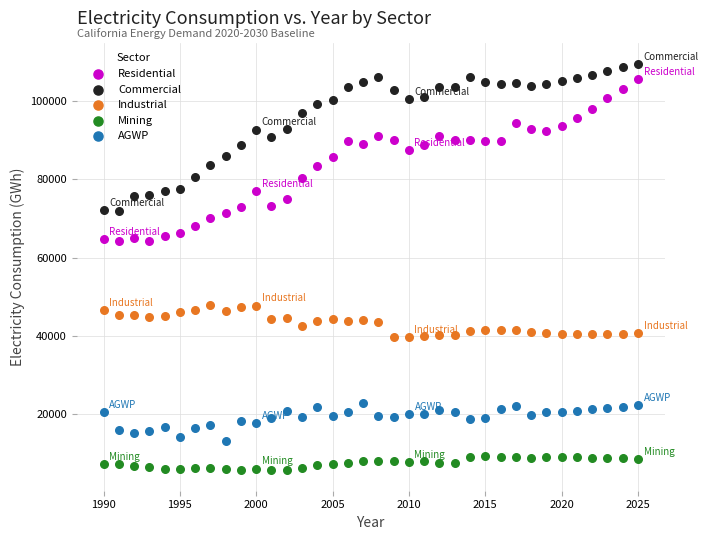

Which series reaches the minimum Y coordinate?

Mining